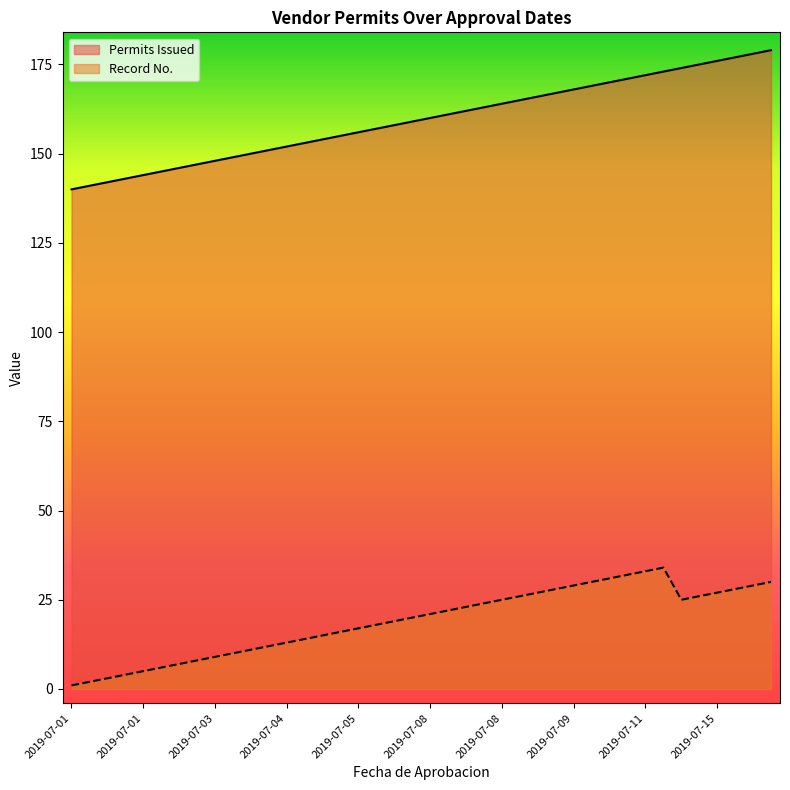

Does the chart have visible grid lines?

No